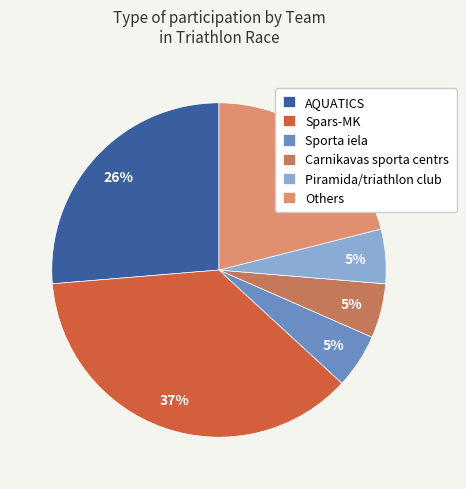

How many slices are in this pie chart?

6